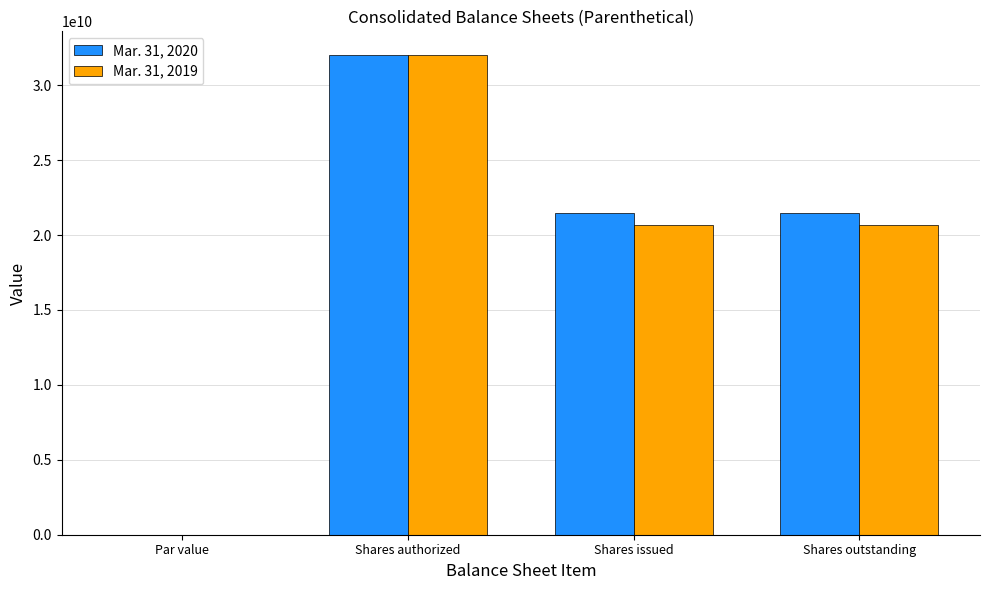

The Mar. 31, 2020 series shows 32000000000.0 at Shares authorized. True or false?

True